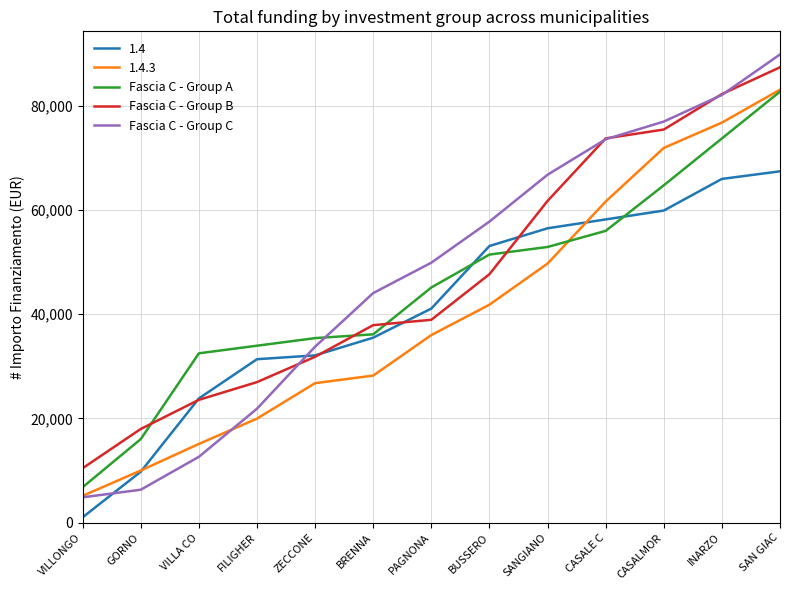

Is it true that Fascia C - Group C equals 75448 at BRENNA?

False